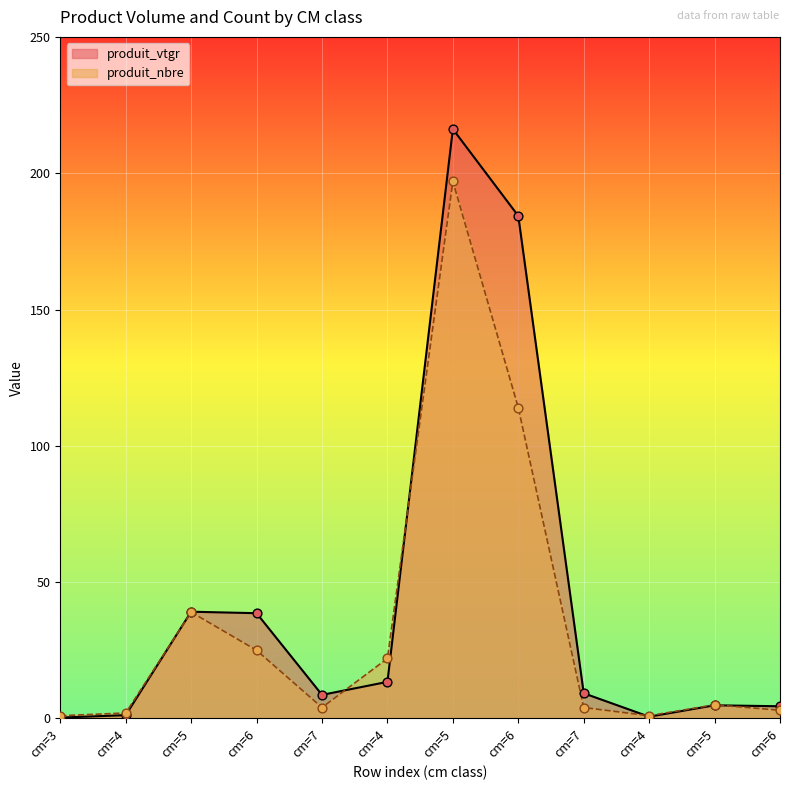

Which series contains the highest Y value?

produit_vtgr